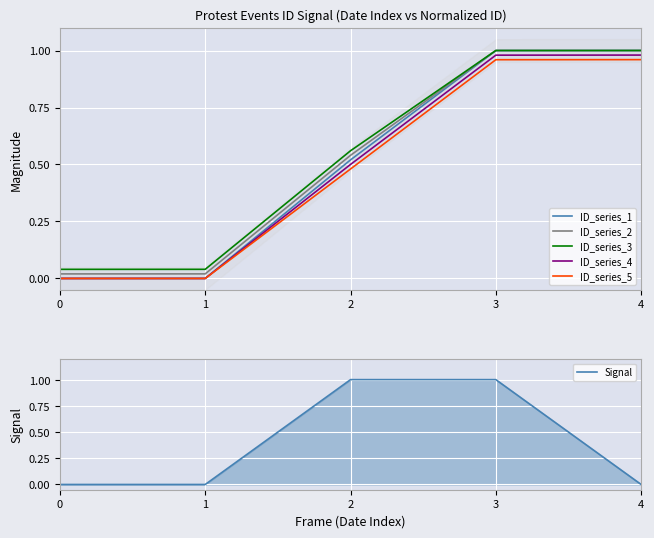

Which label corresponds to the largest value in the chart?

4